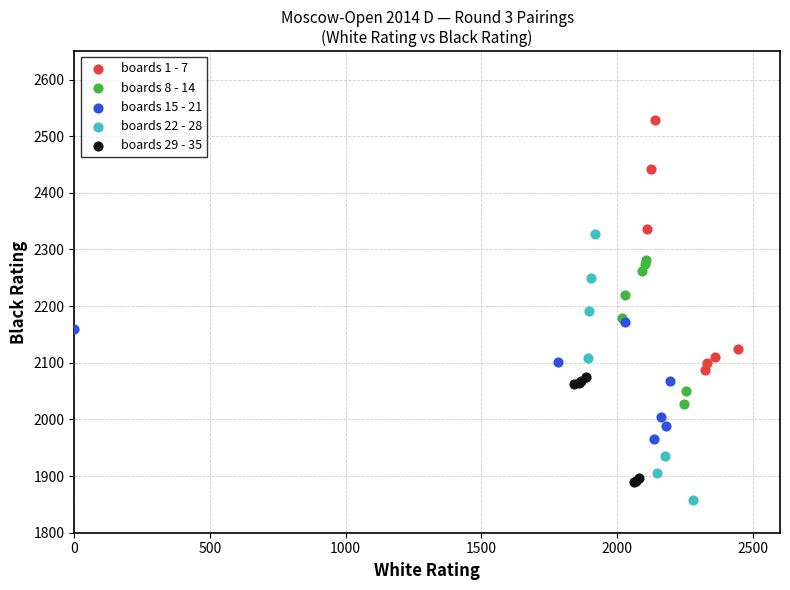

Which series has the widest spread of Y values?

boards 22 - 28